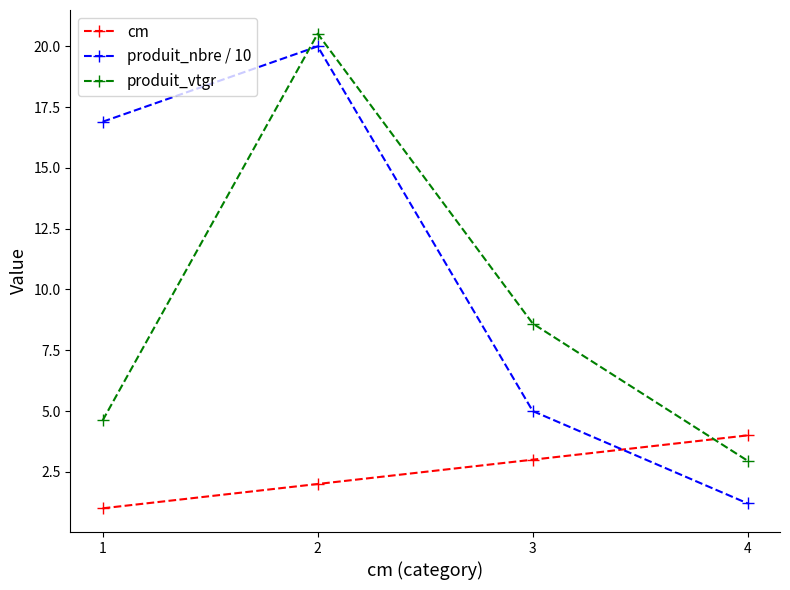

Reading left to right, list all the values displayed in this chart.

cm: 1.0	2.0	3.0	4.0
produit_nbre / 10: 16.9	20.0	5.0	1.2
produit_vtgr: 4.6	20.5	8.6	3.0